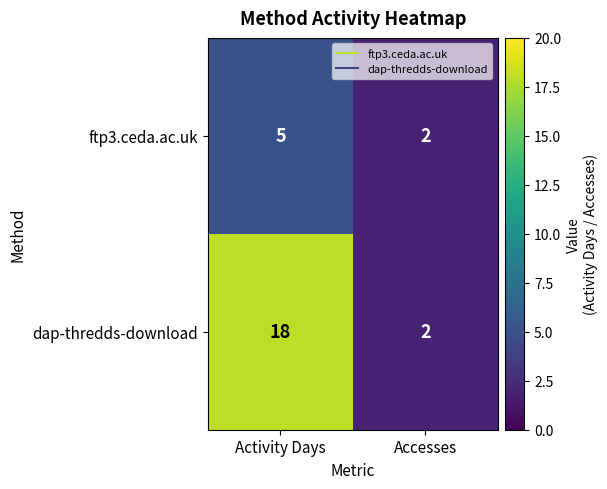

What is the difference between the dap-thredds-download values at Accesses and Activity Days?

16